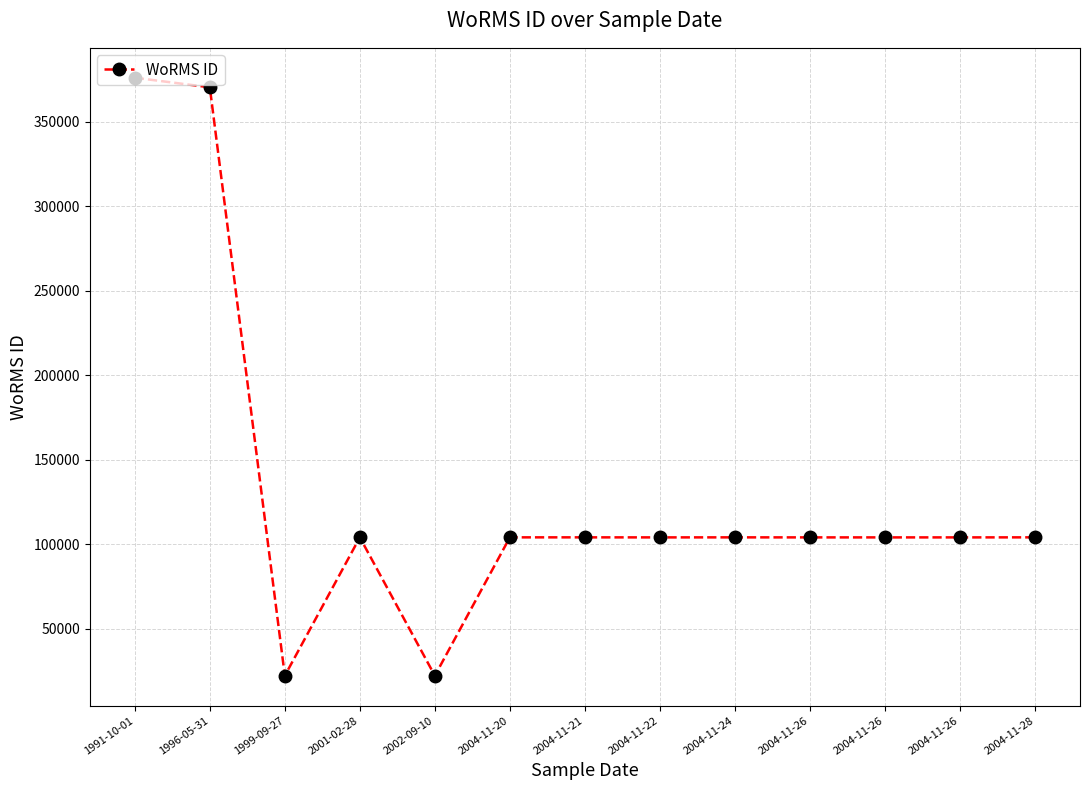

True or false: the data has more than 2 interior local peaks.

True